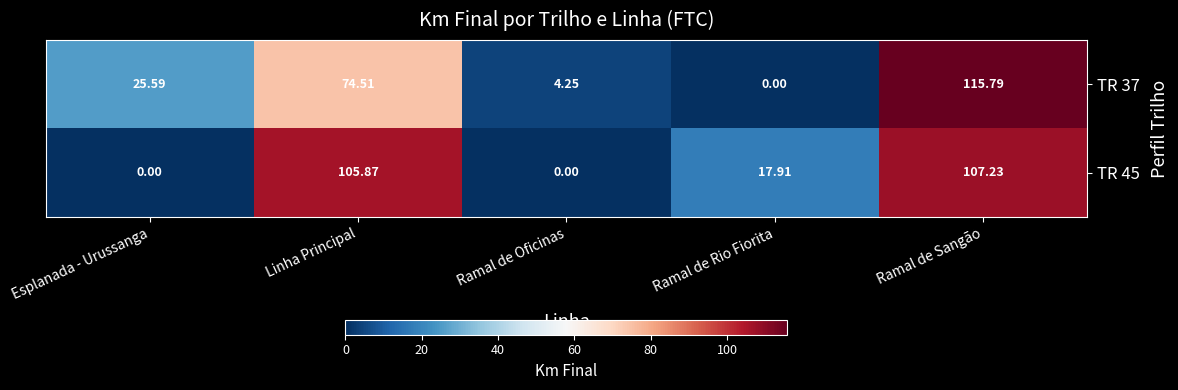

Where does the TR 37 series first go above 25?

Esplanada - Urussanga